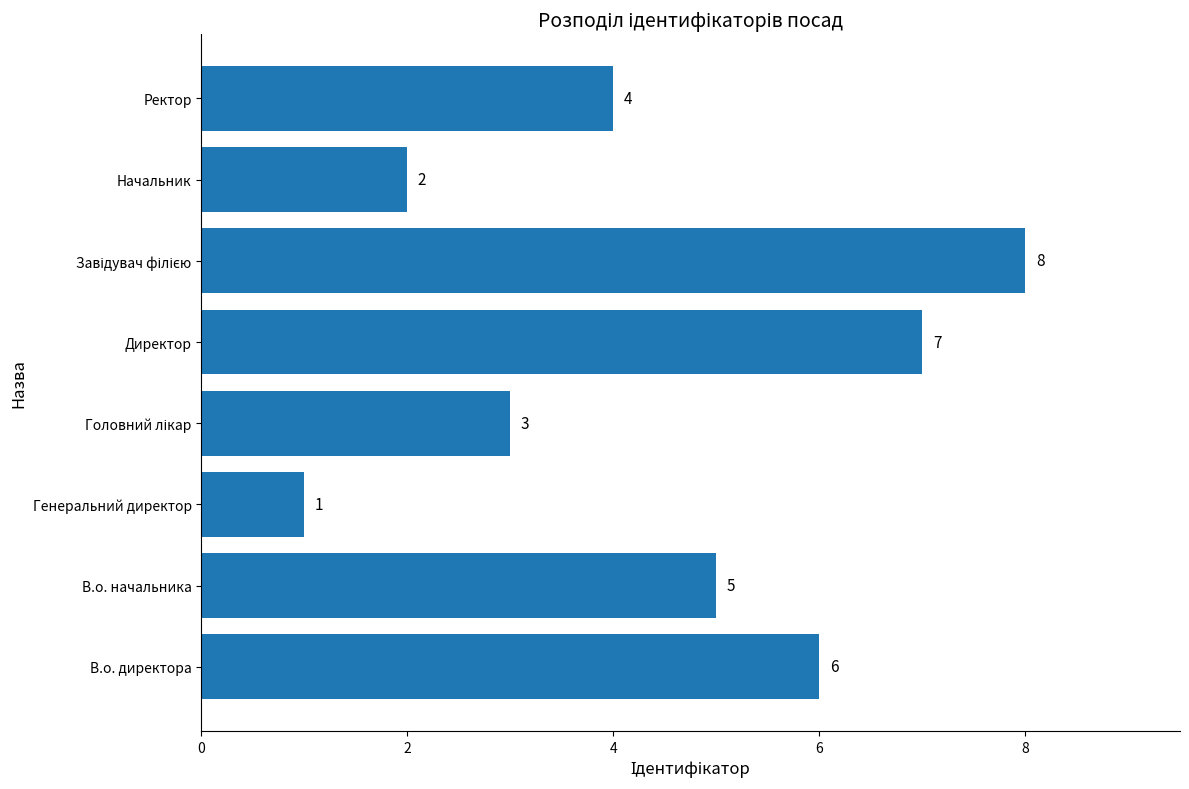

At which label is the value closest to 4?

Ректор